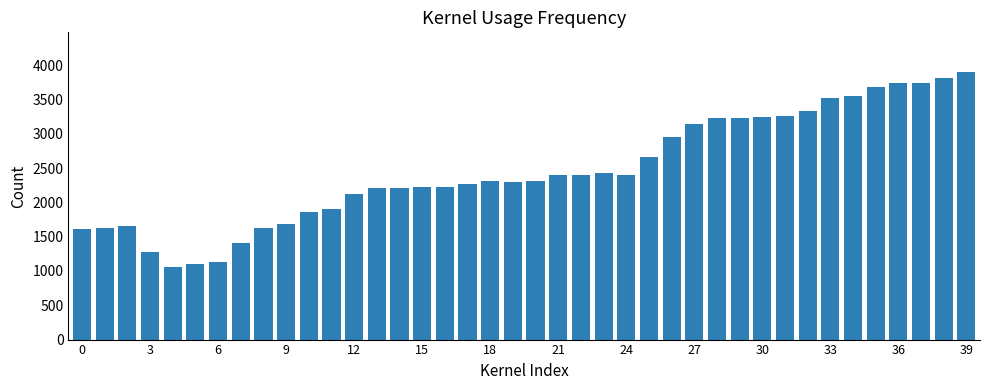

What is the difference between the maximum and minimum values?

2829